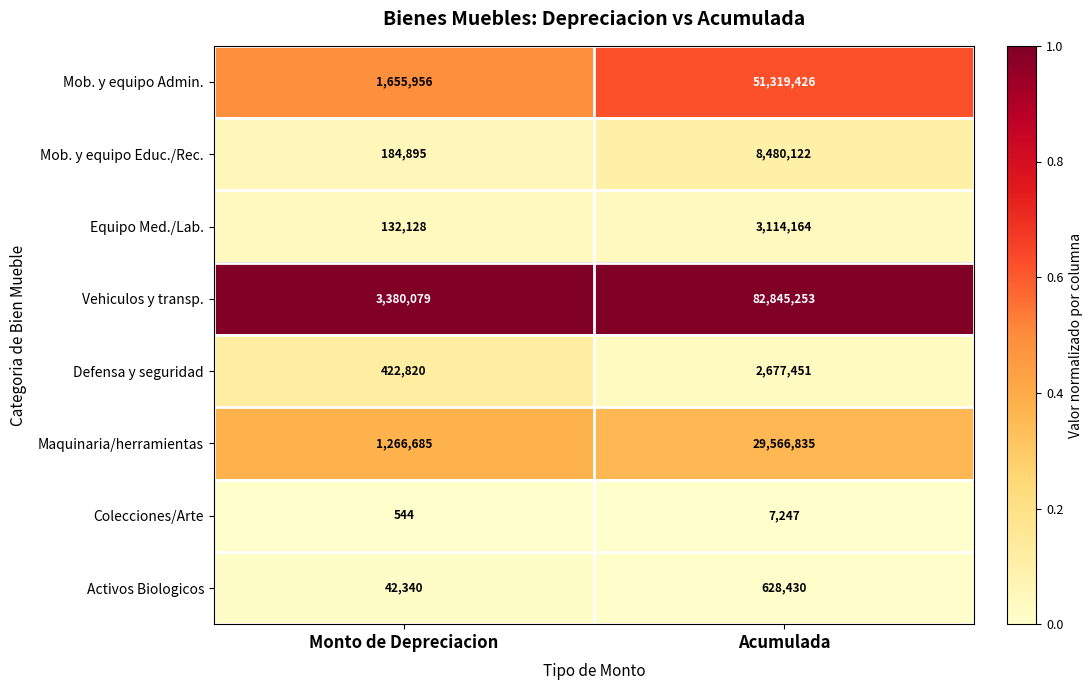

Reading left to right, what are all the values shown in this chart?

Mob. y equipo Admin.: Monto de Depreciacion=1655956	Acumulada=51319426
Mob. y equipo Educ./Rec.: Monto de Depreciacion=184895	Acumulada=8480122
Equipo Med./Lab.: Monto de Depreciacion=132128	Acumulada=3114164
Vehiculos y transp.: Monto de Depreciacion=3380079	Acumulada=82845253
Defensa y seguridad: Monto de Depreciacion=422820	Acumulada=2677451
Maquinaria/herramientas: Monto de Depreciacion=1266685	Acumulada=29566835
Colecciones/Arte: Monto de Depreciacion=544	Acumulada=7247
Activos Biologicos: Monto de Depreciacion=42340	Acumulada=628430